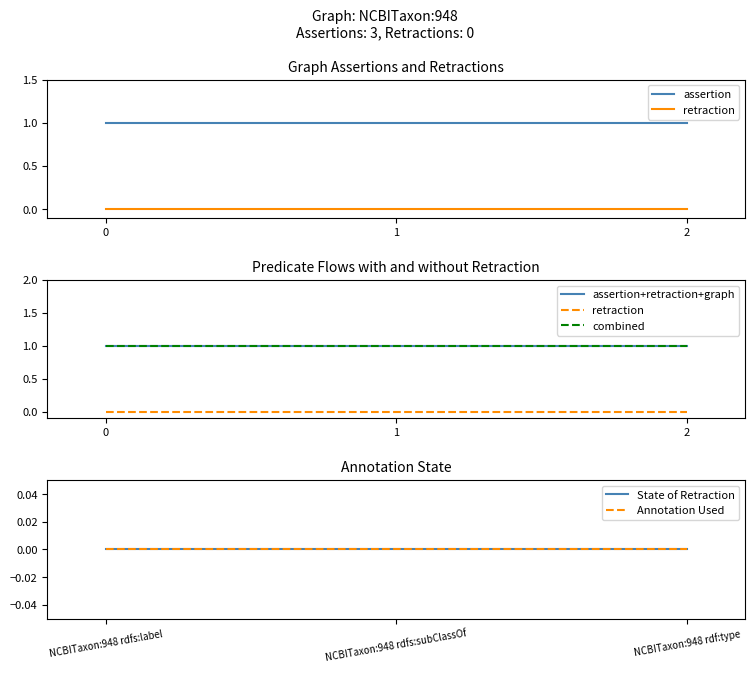

How many categories are shown in the chart?

3